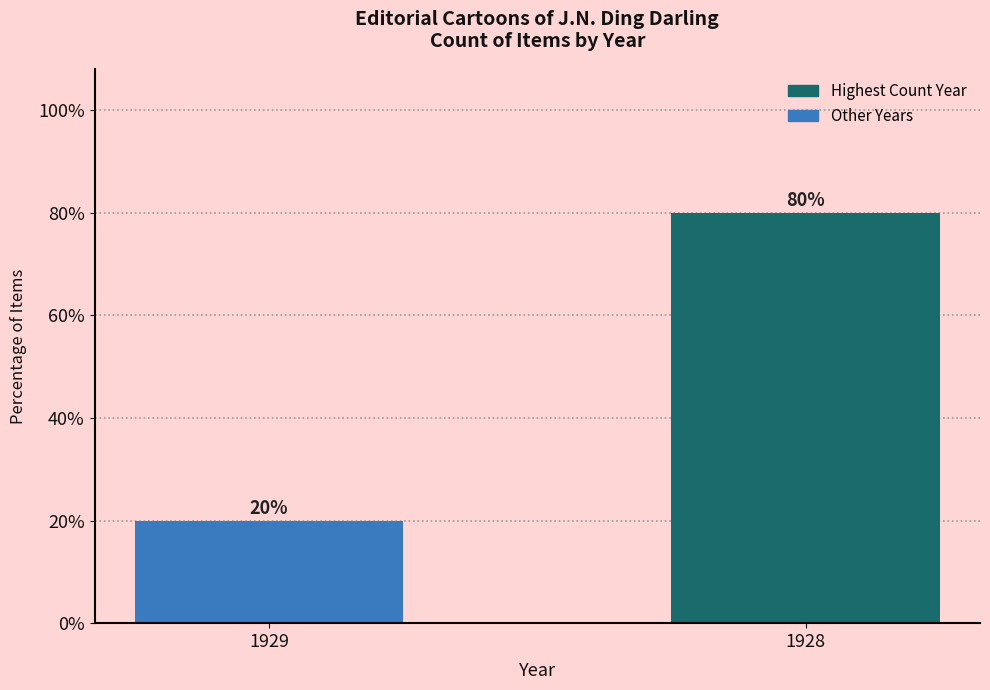

How many bars are there in total?

2